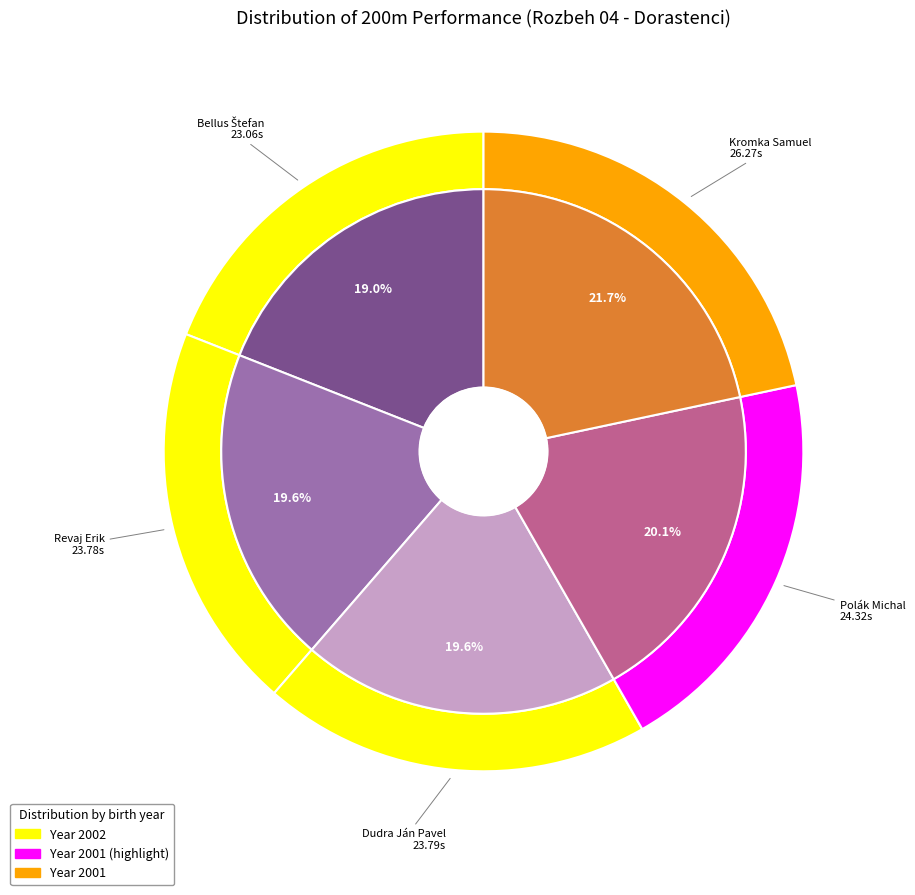

Rank the categories by value from lowest to highest.

Bellus Štefan, Revaj Erik, Dudra Ján Pavel, Polák Michal, Kromka Samuel